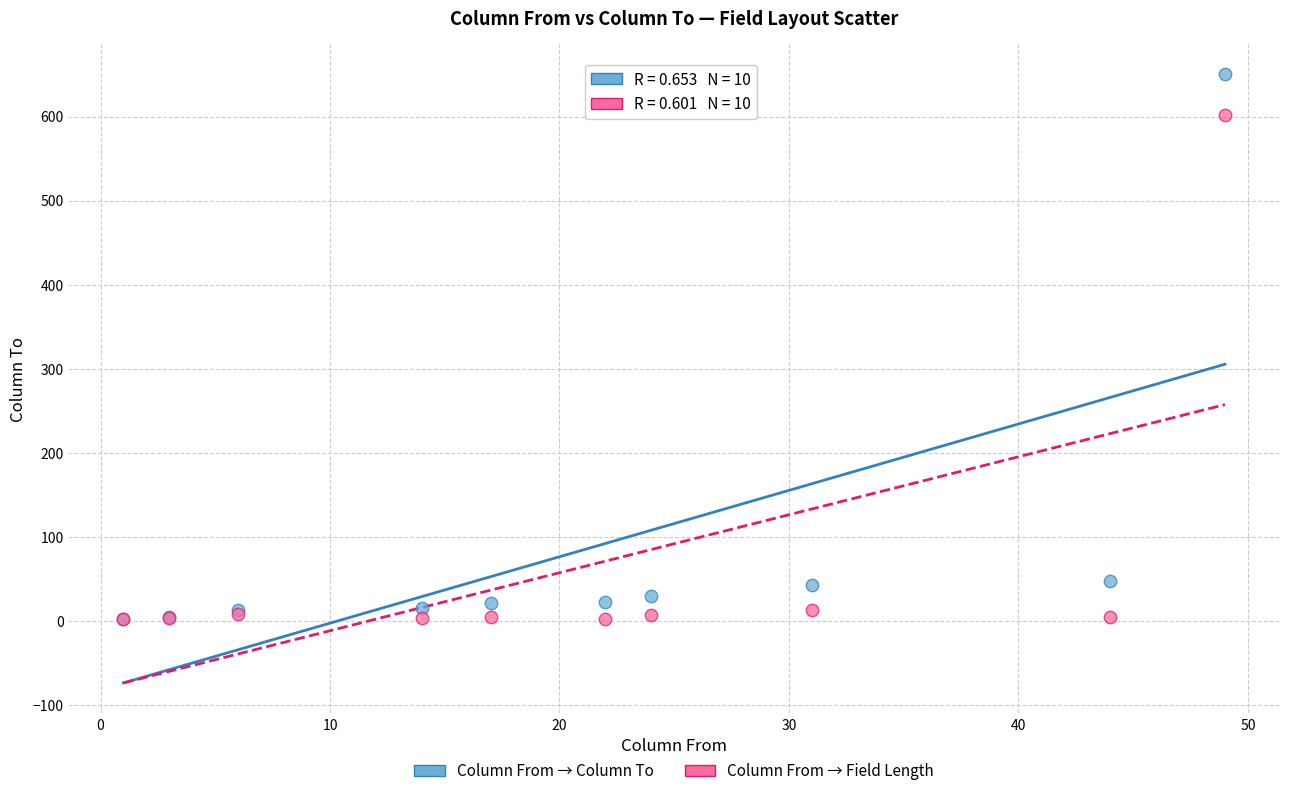

Which series reaches the maximum Y coordinate?

Column From → Column To